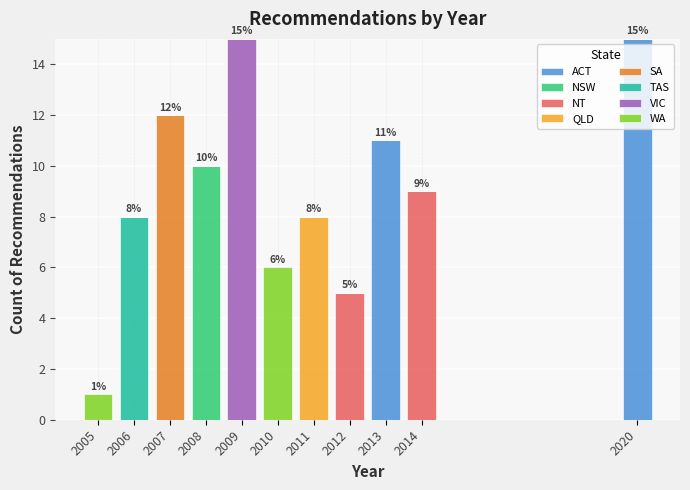

What is the highest value of the ACT series?

15